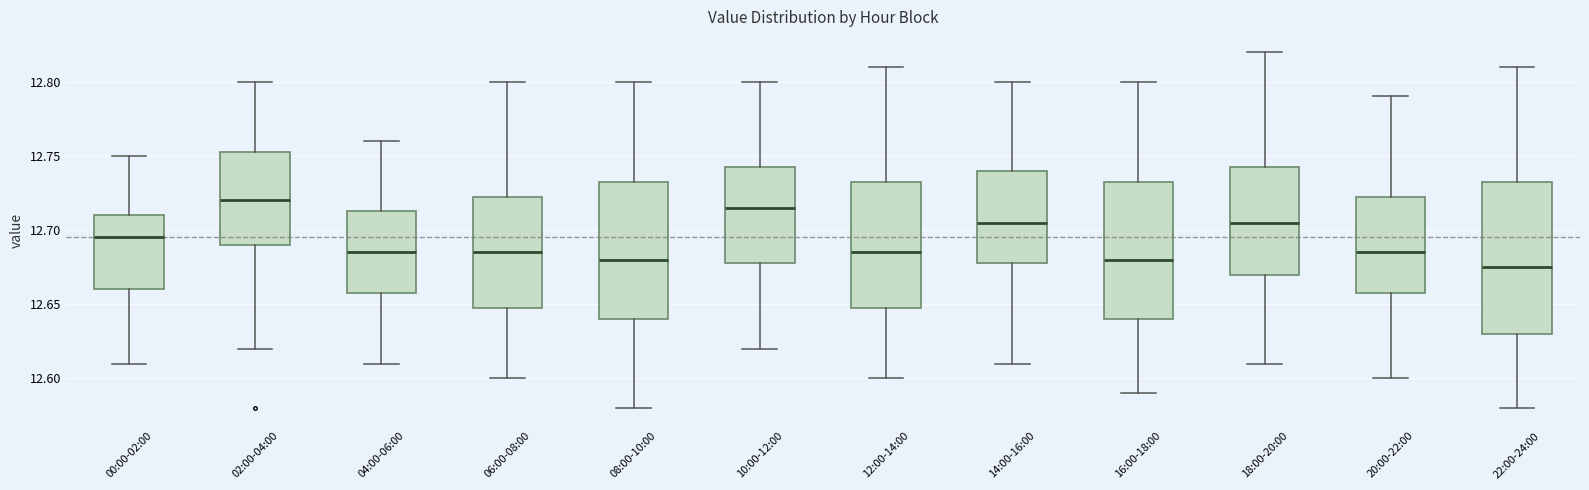

Where is the lower edge of the box for 22:00-24:00 on the y-axis? The values are not printed on the chart, so give them approximately, as read against the axis.

12.630